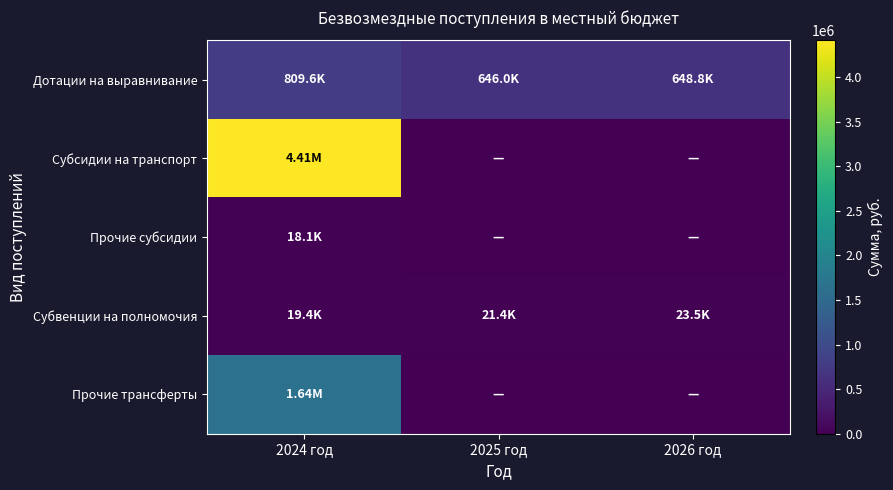

Which series has the largest total across all categories?

Субсидии на транспорт